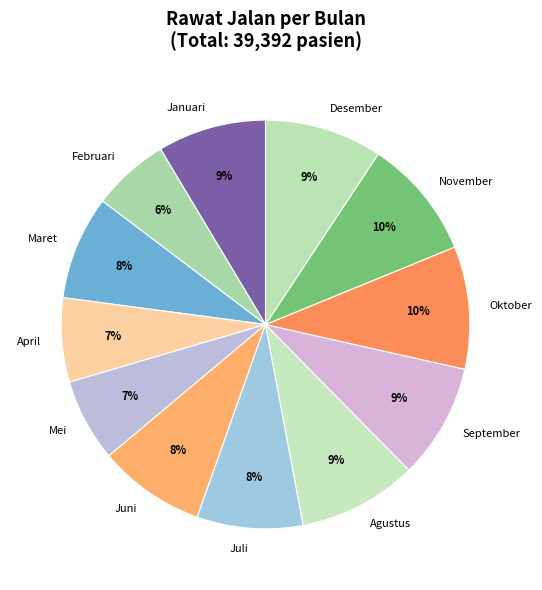

To the nearest percent, what percentage of the pie is September?

9%